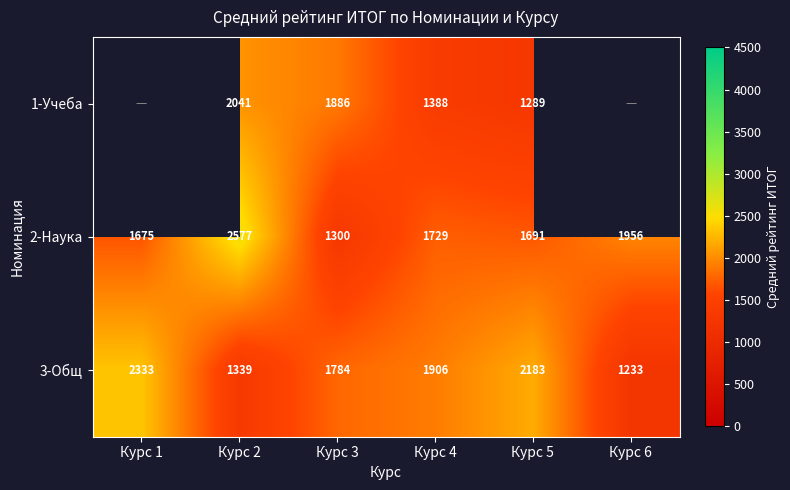

Rank the categories by 3-Общ value from lowest to highest.

Курс 6, Курс 2, Курс 3, Курс 4, Курс 5, Курс 1